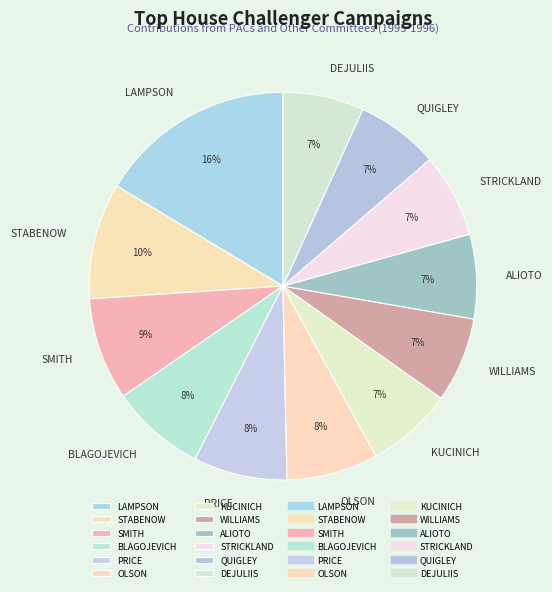

Is the sum of OLSON and PRICE greater than half?

No